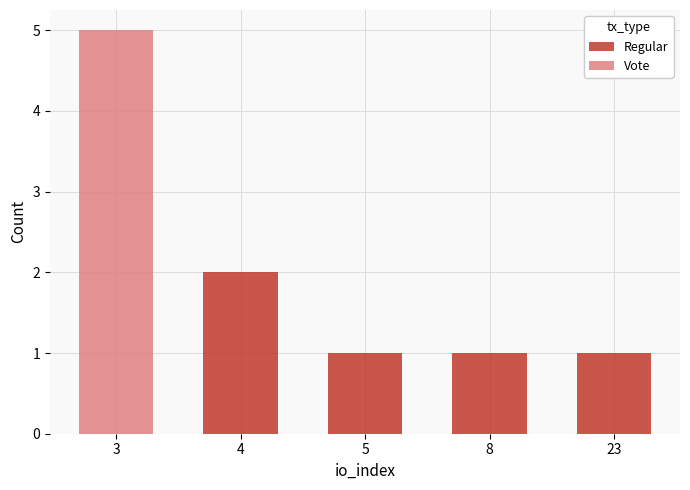

Where does the Regular series first go above 1?

4